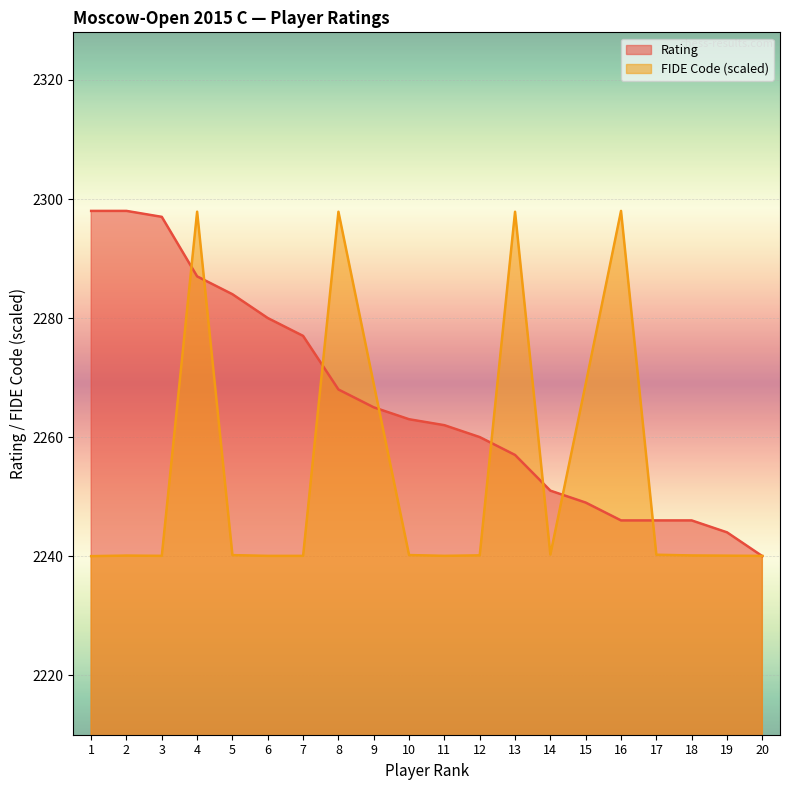

True or false: Rating has more than 0 interior local peaks.

False